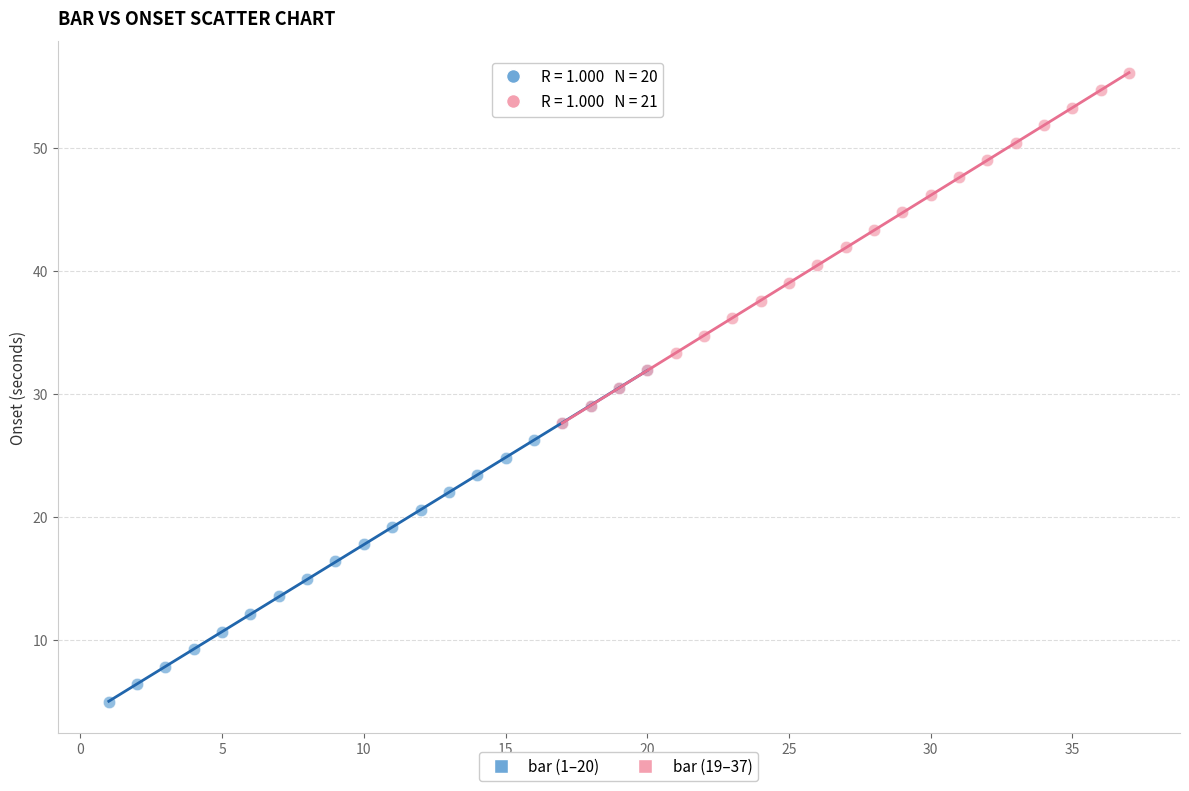

Which series contains the lowest Y value?

bar (1–20)